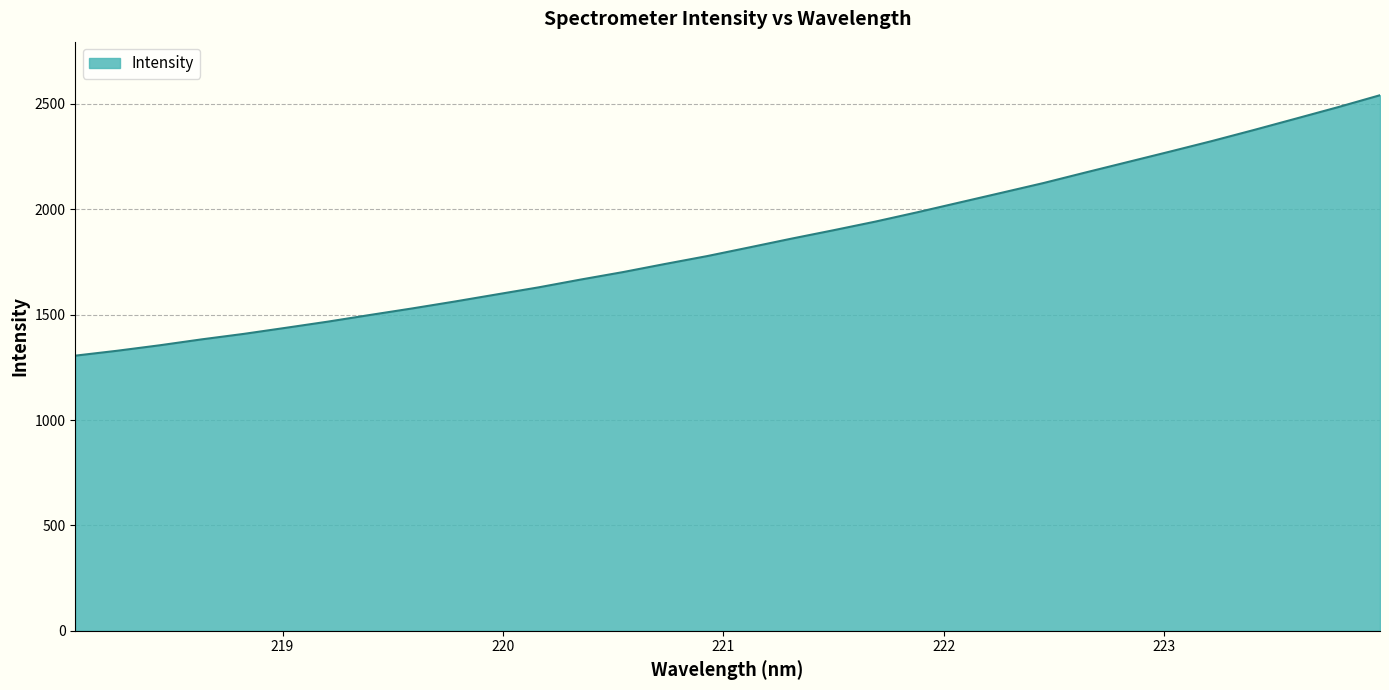

How many values exceed 1818?

16